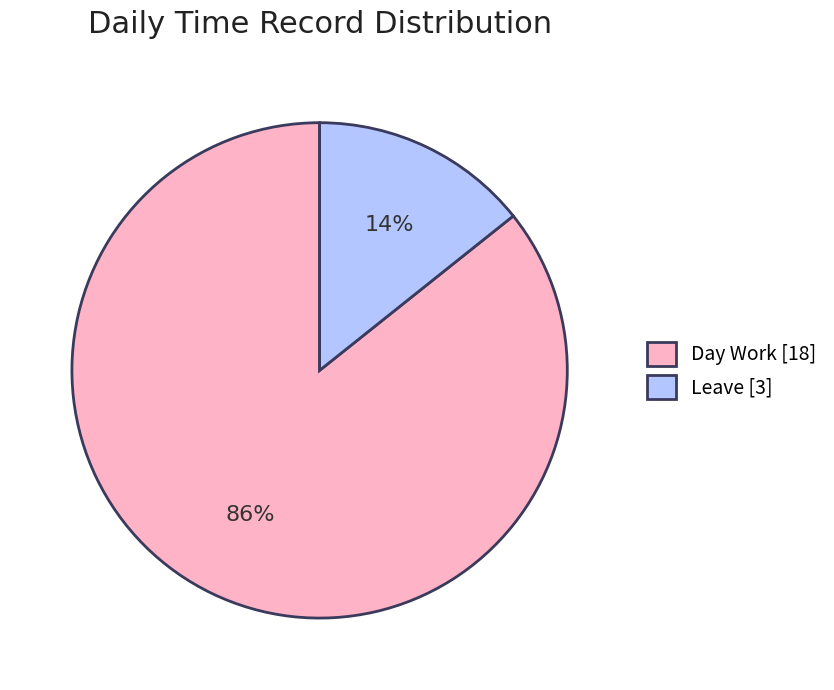

To the nearest percent, what is the combined percentage of Day Work [18] and Leave [3]?

100%